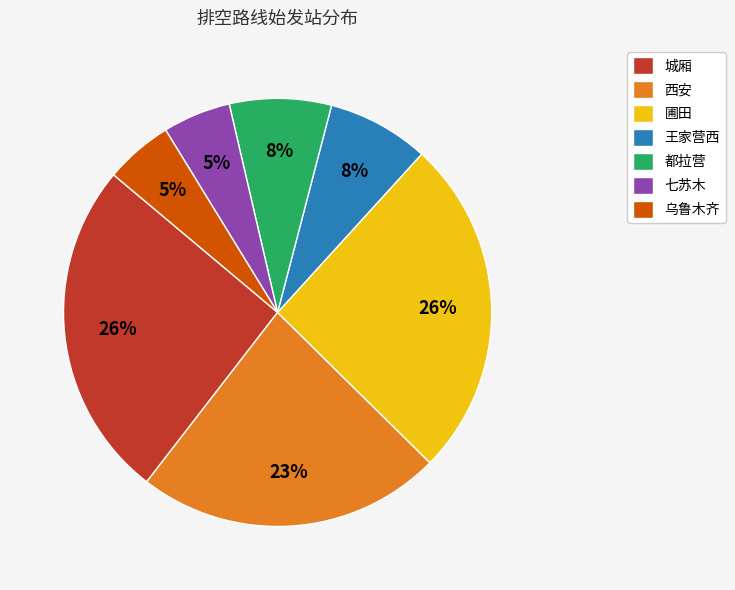

True or false: 乌鲁木齐 accounts for 5% of the total.

True